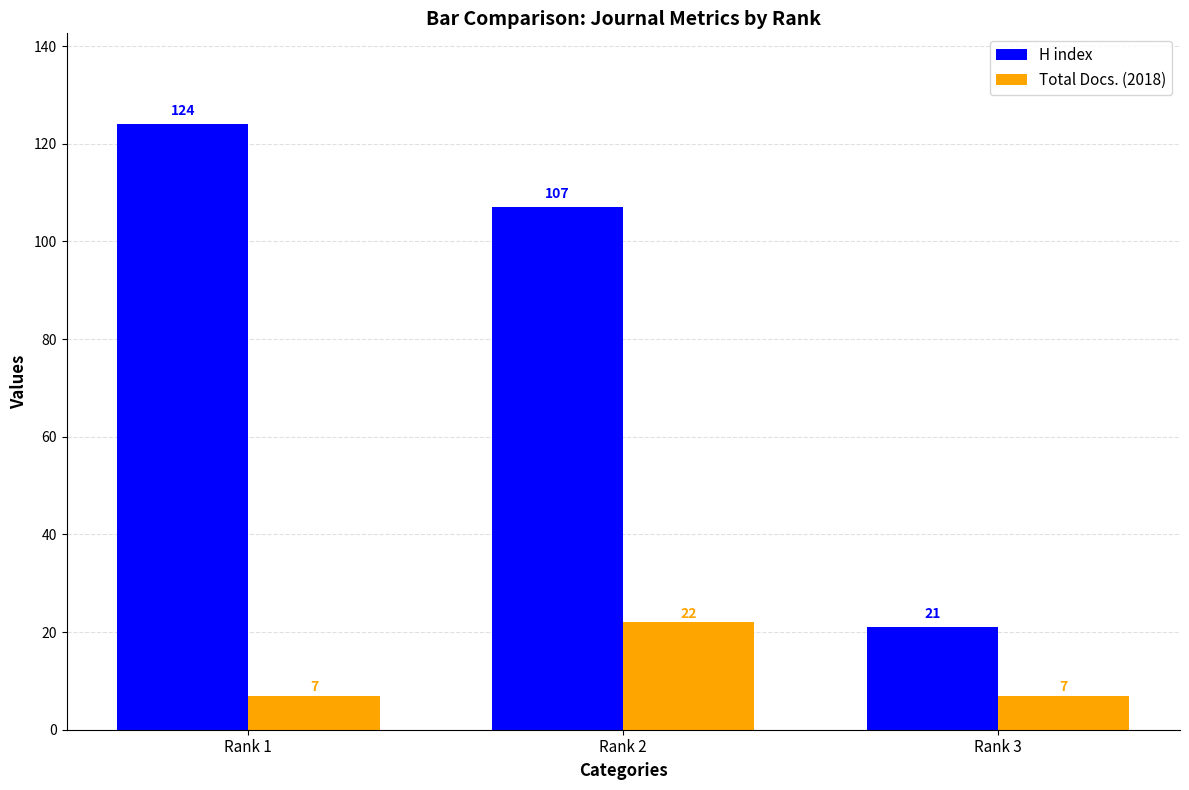

What is the average value of the Total Docs. (2018) series?

12